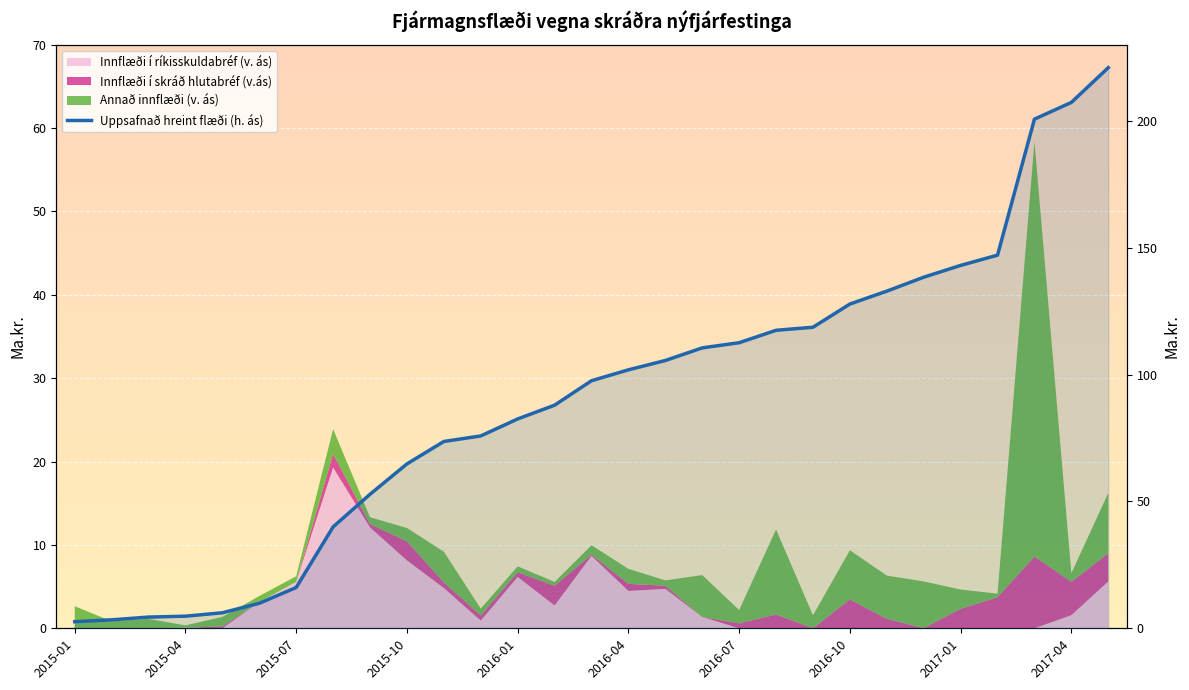

Between 20 and 19, which is larger?

20